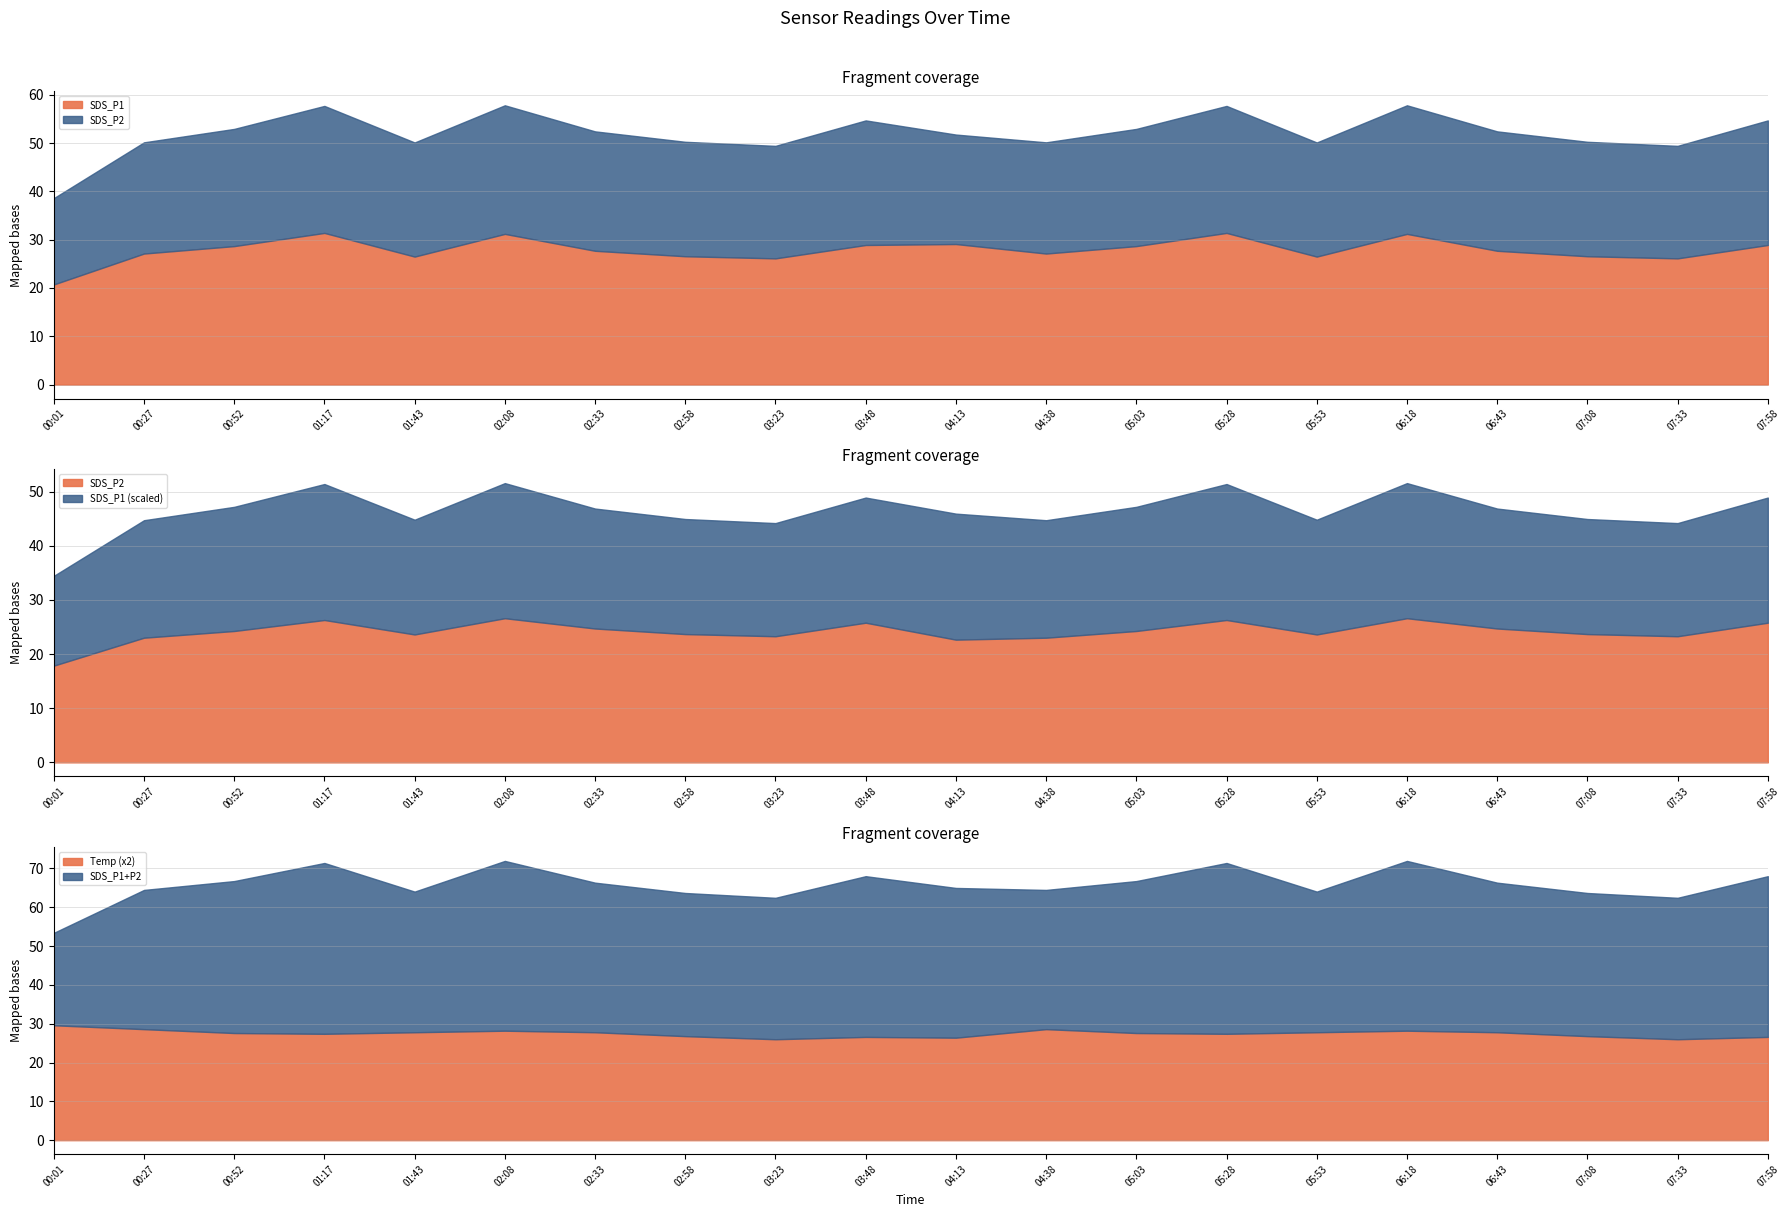

What is the value of the SDS_P2 point at the 20th from the left?

25.8